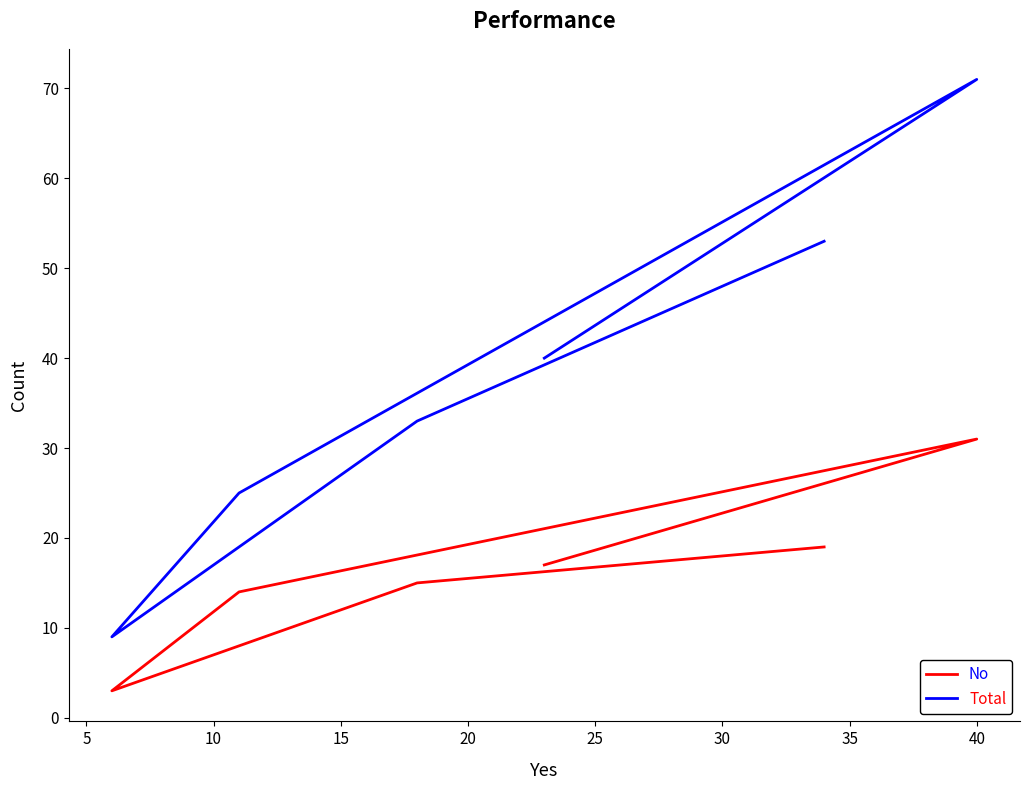

Rank the series by their average value, from lowest to highest.

No, Total